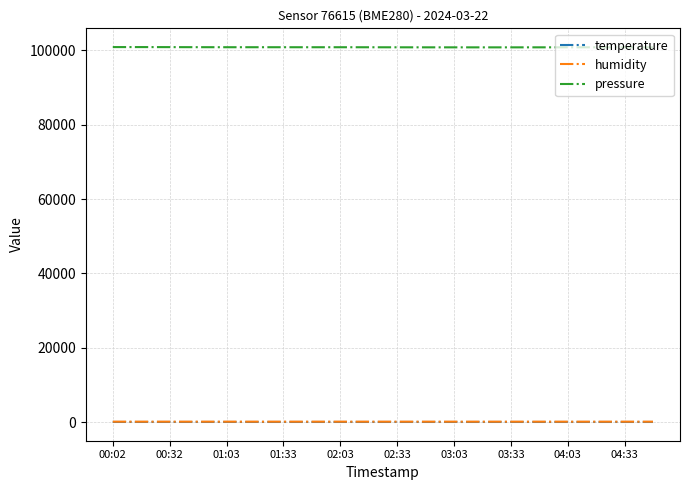

What is the greatest value displayed?

100903.8